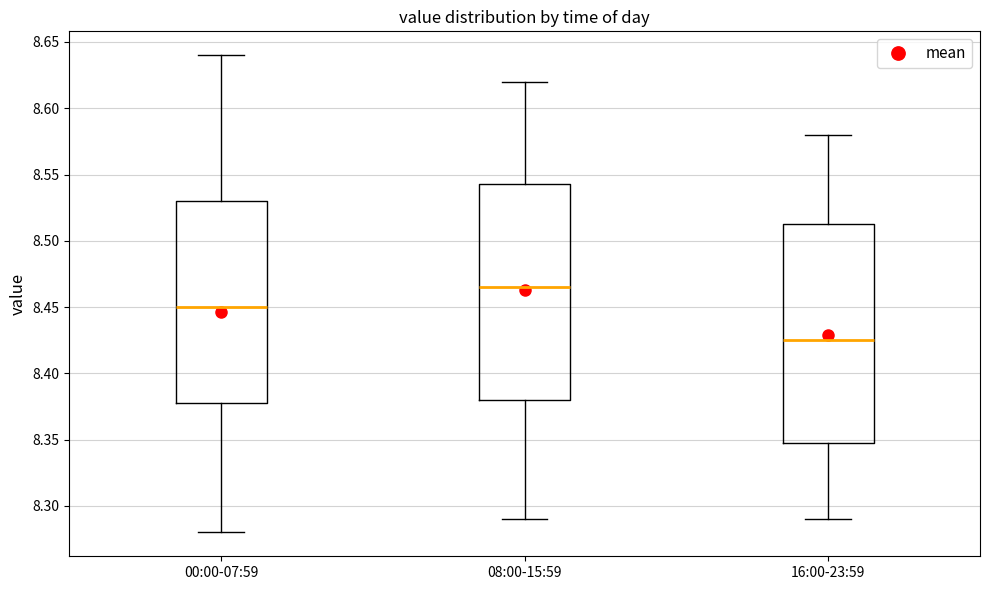

Where is the lower edge of the box for 00:00-07:59 on the y-axis? The values are not printed on the chart, so give them approximately, as read against the axis.

8.380